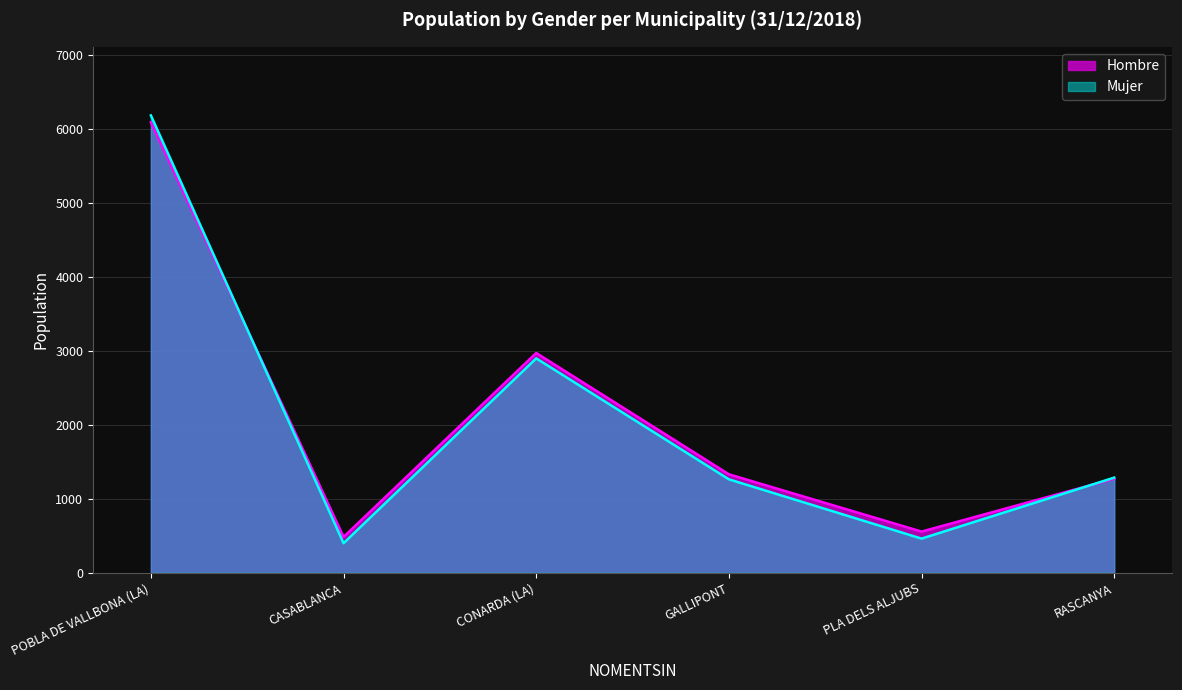

At which category is the sum across all series the highest?

POBLA DE VALLBONA (LA)